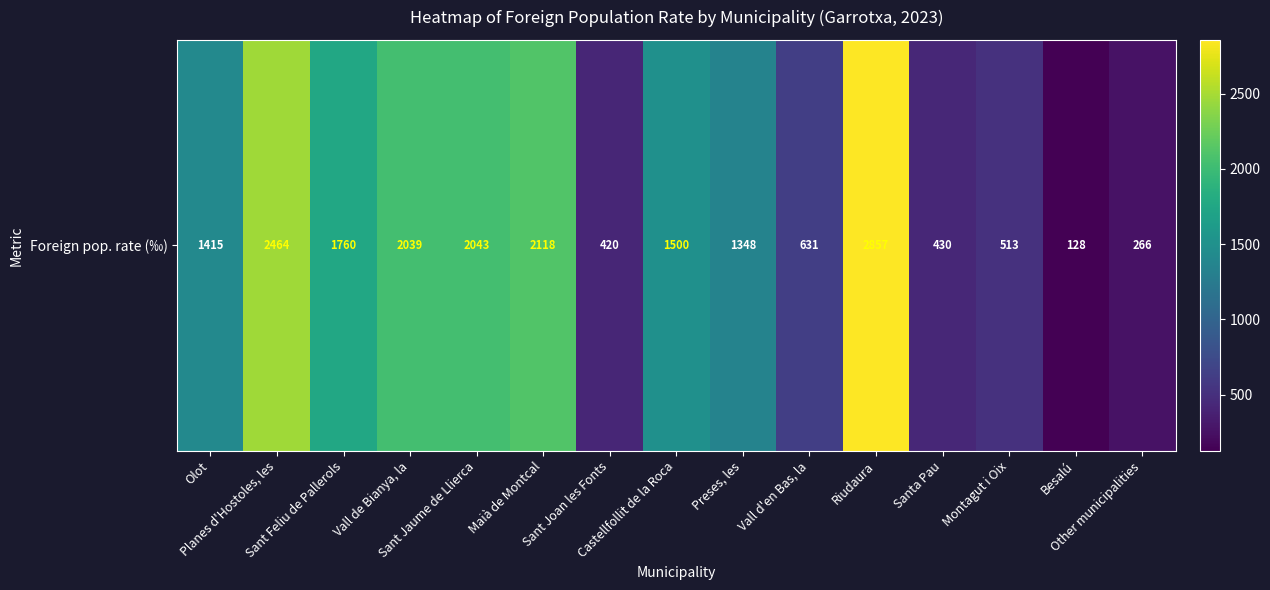

Count the number of data series in this chart.

1